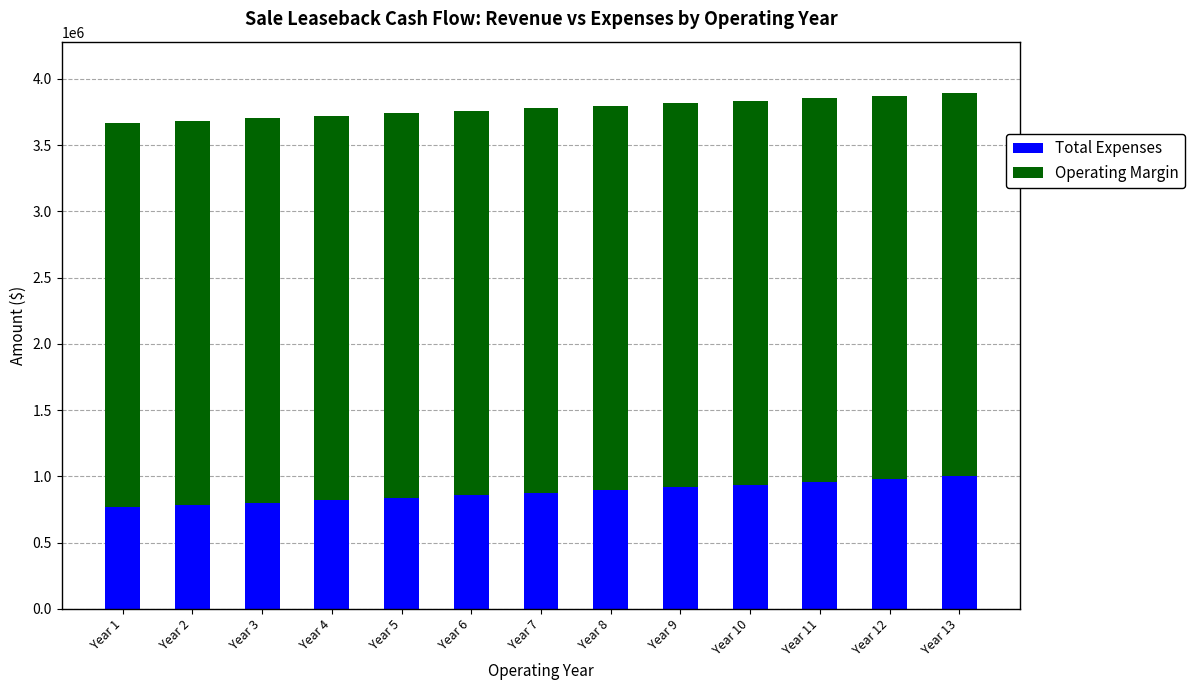

What is the sum of all Total Expenses values?

11425616.8